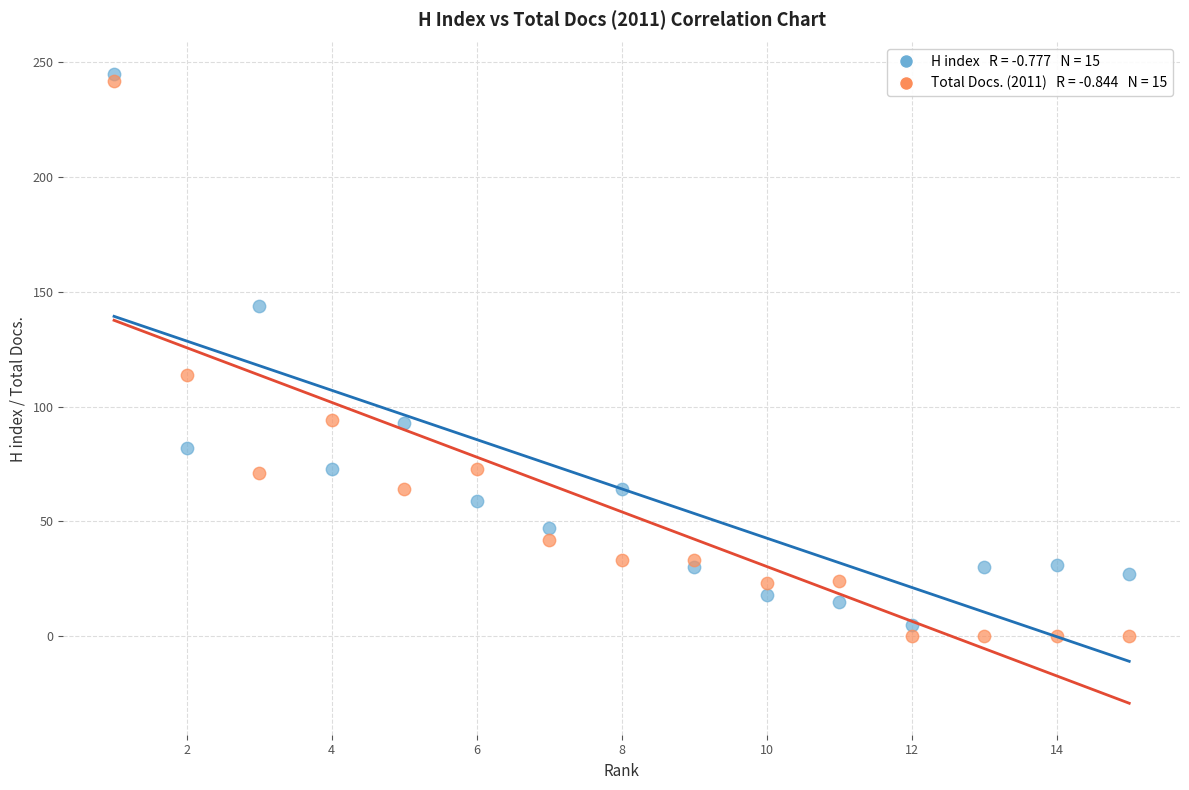

Across all series, what Y value is closest to 122?

114